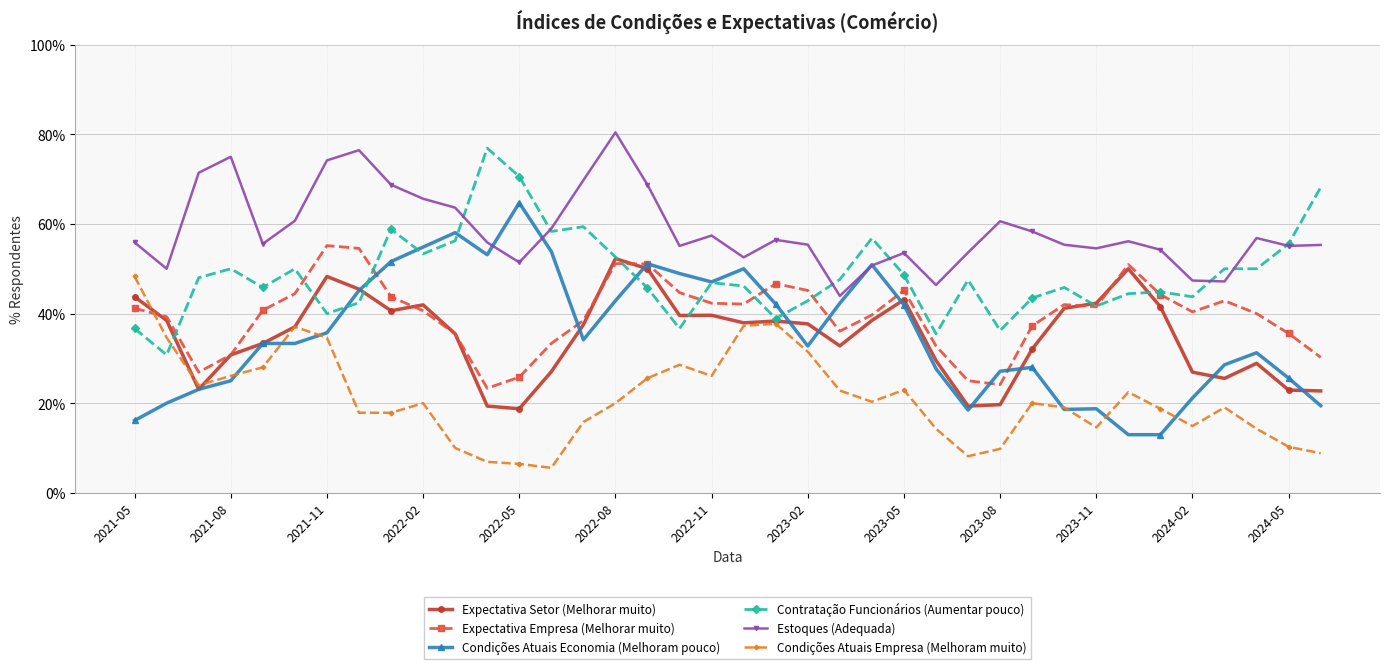

How many categories are shown in the chart?

38